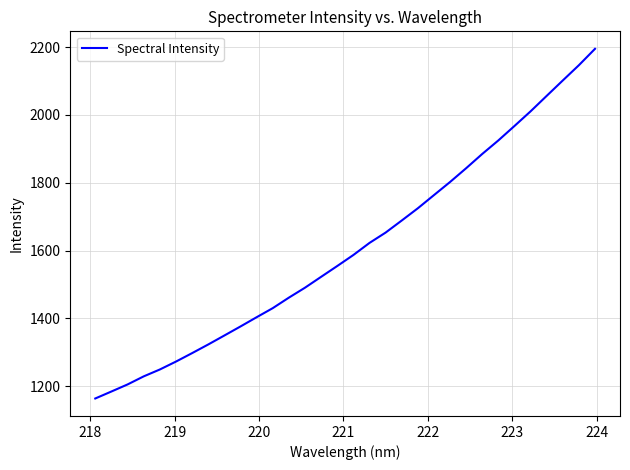

What is the difference between the maximum and minimum values?

1031.0